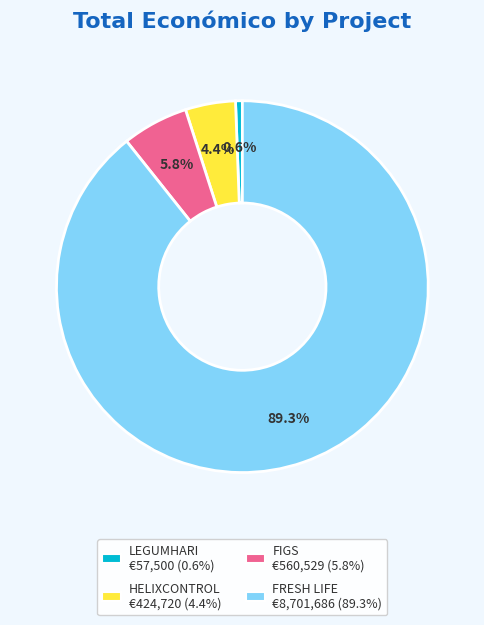

Is it true that FIGS is 1% of the pie?

False